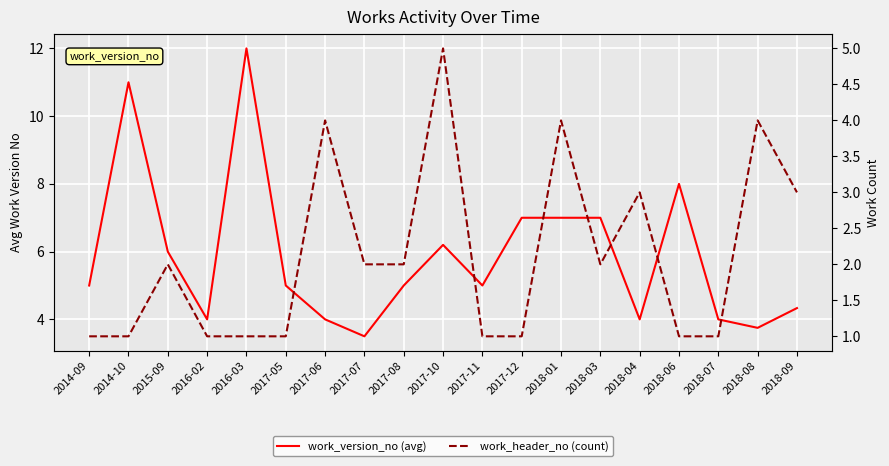

The work_header_no (count) series shows 1.4 at 2017-07. True or false?

False